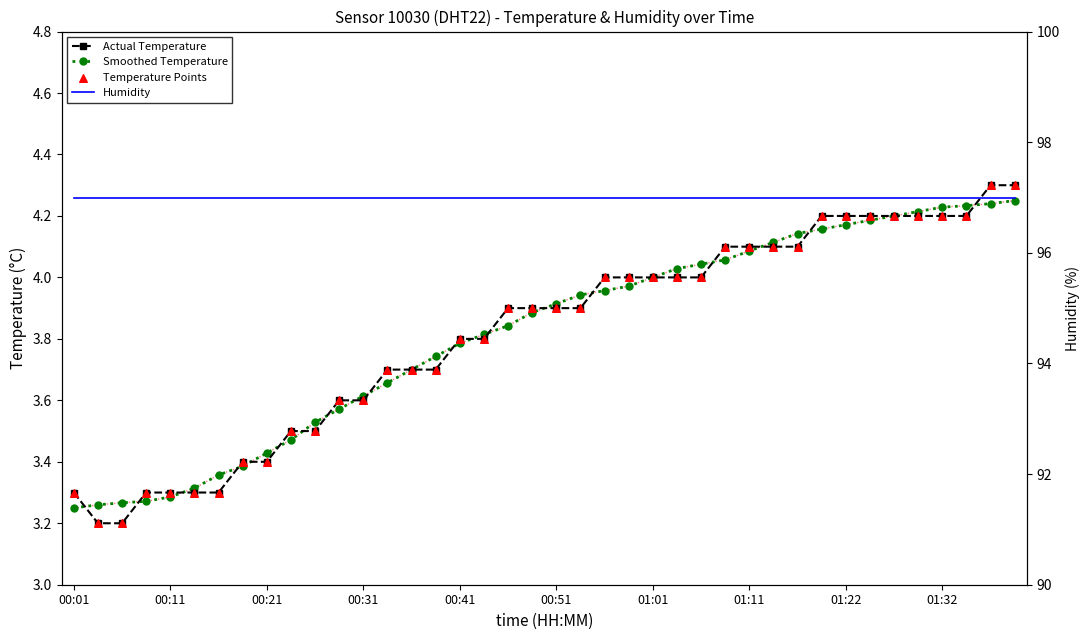

What are all the series names shown in the legend?

Actual Temperature, Smoothed Temperature, Temperature Points, Humidity